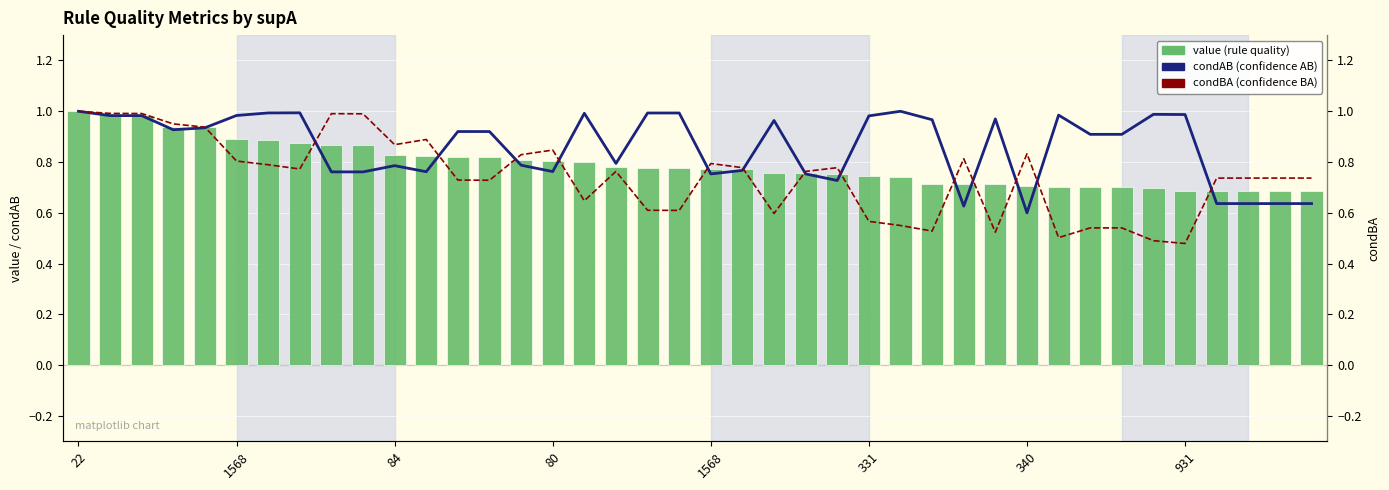

At which category is the sum across all series the highest?

22